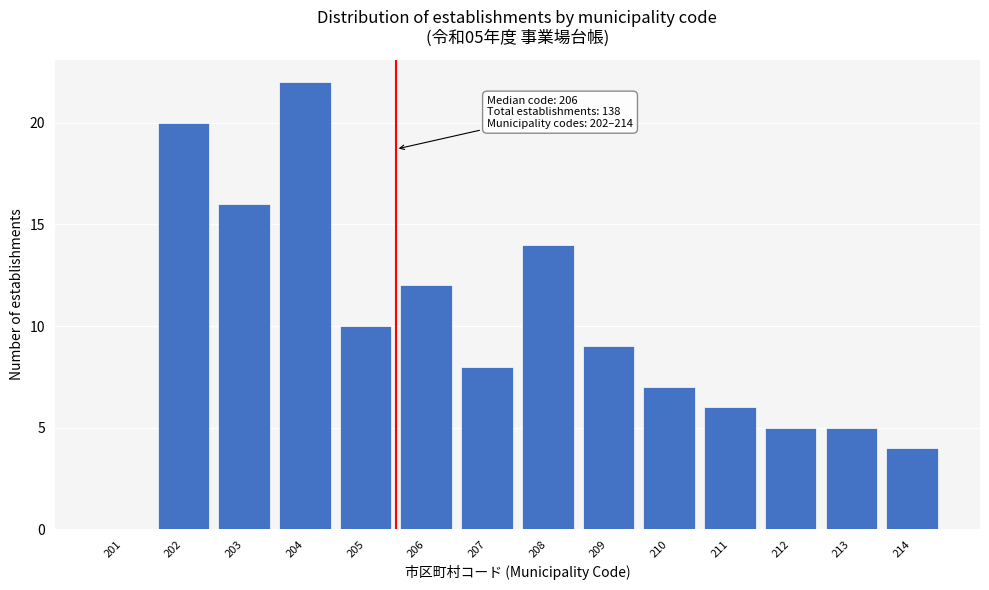

Reading right to left, what are all the values shown in this chart?

214=4	213=5	212=5	211=6	210=7	209=9	208=14	207=8	206=12	205=10	204=22	203=16	202=20	201=0